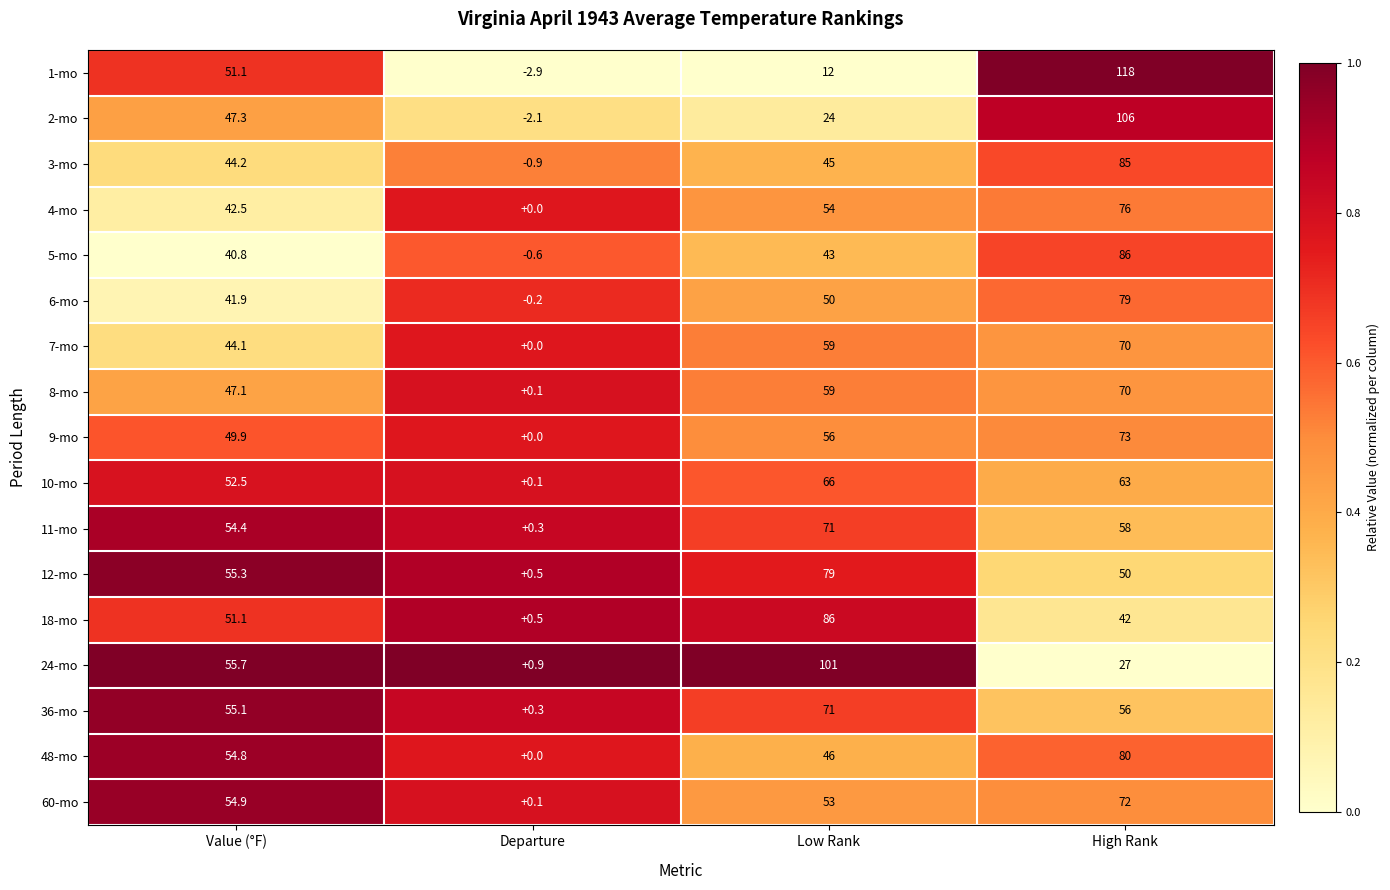

How many categories are shown in the chart?

4